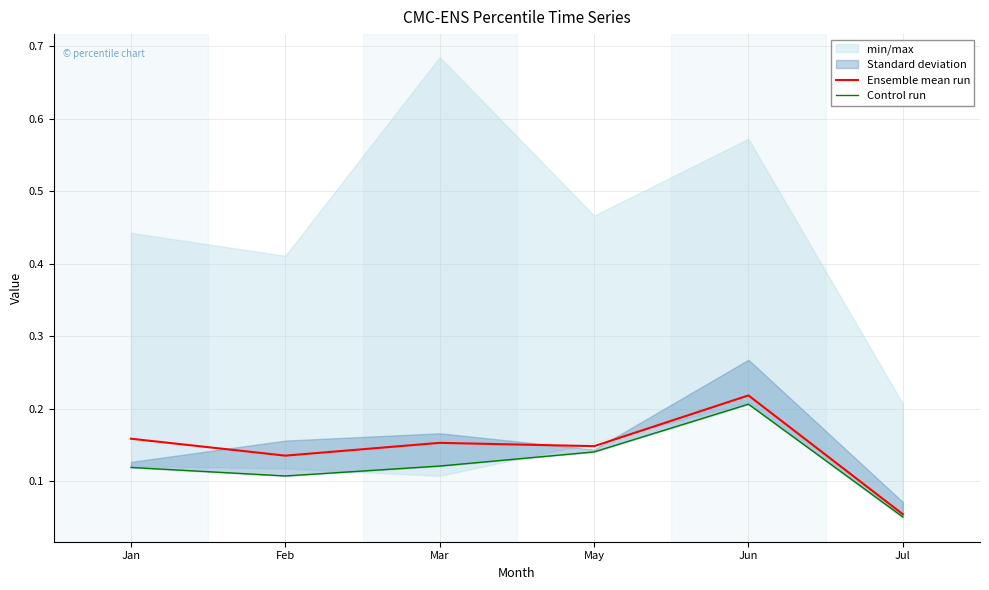

How many interior local peaks does the Ensemble mean run series have?

2